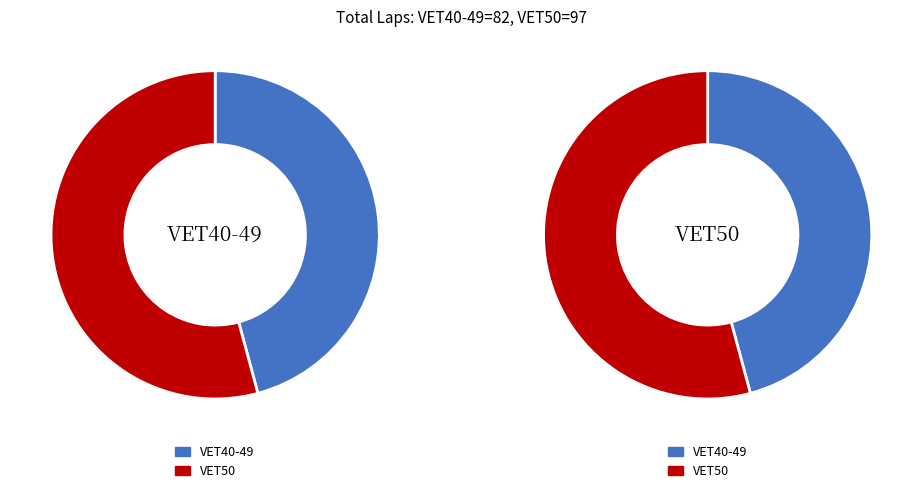

Which slice is the smallest?

VET40-49